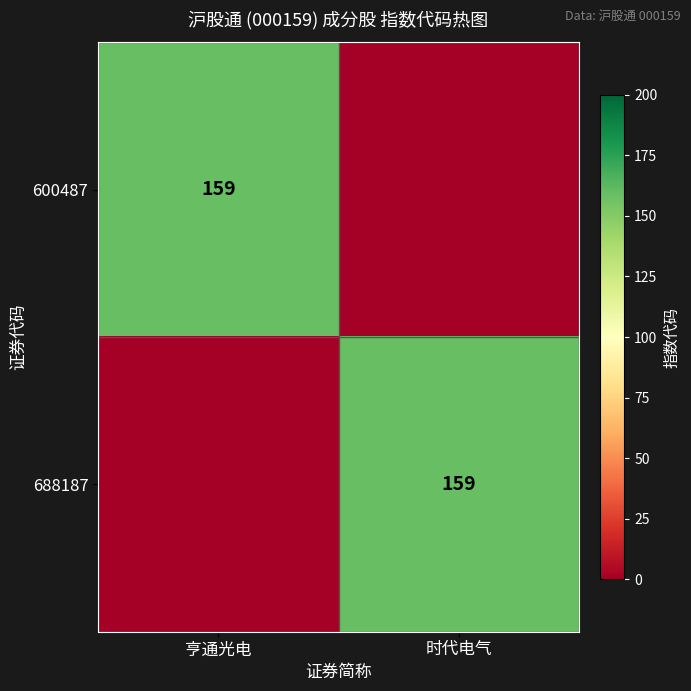

Count the number of categories in the chart.

2